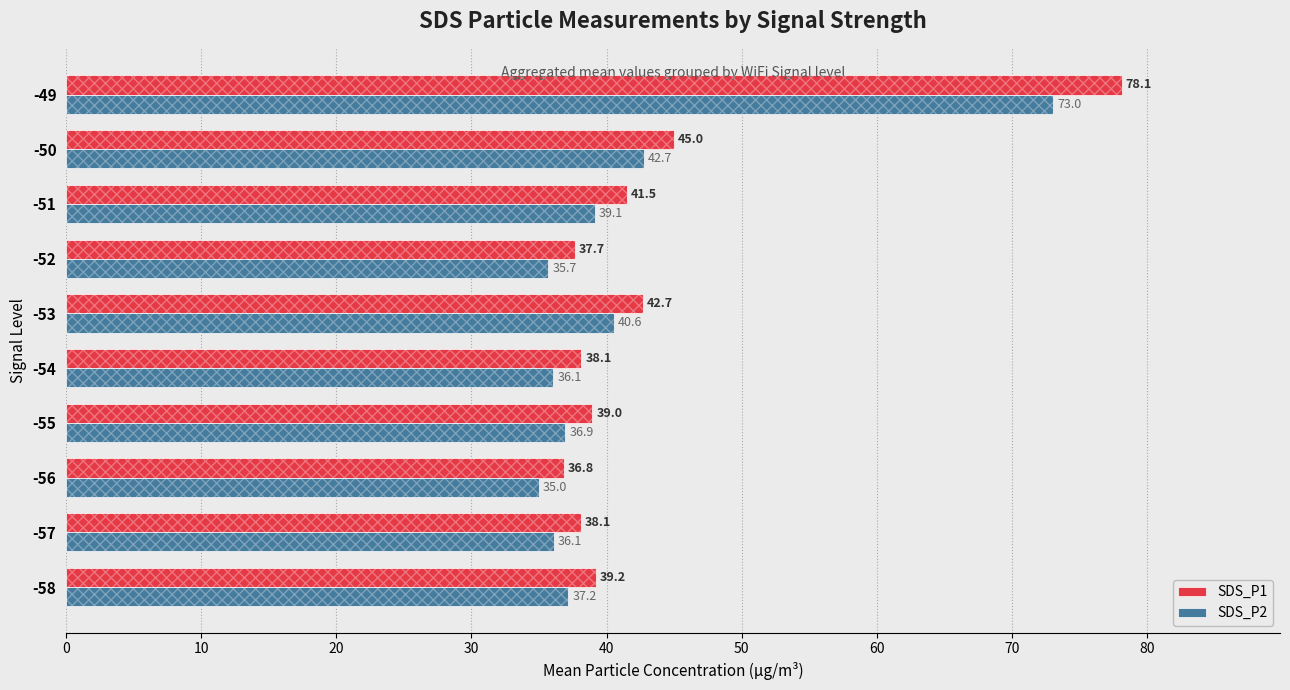

How many bars are there in total?

20